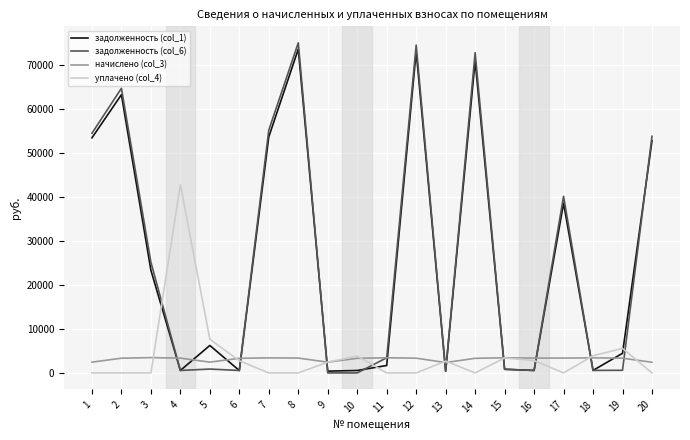

The value of начислено (col_3) at 13 is 2355.6. True or false?

True